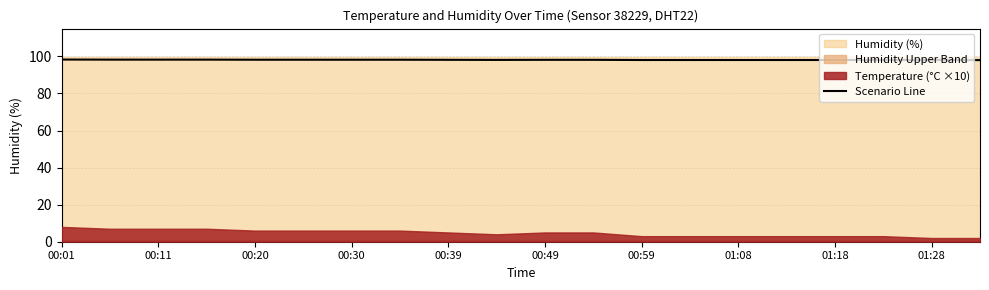

Which label corresponds to the largest value in the chart?

00:01